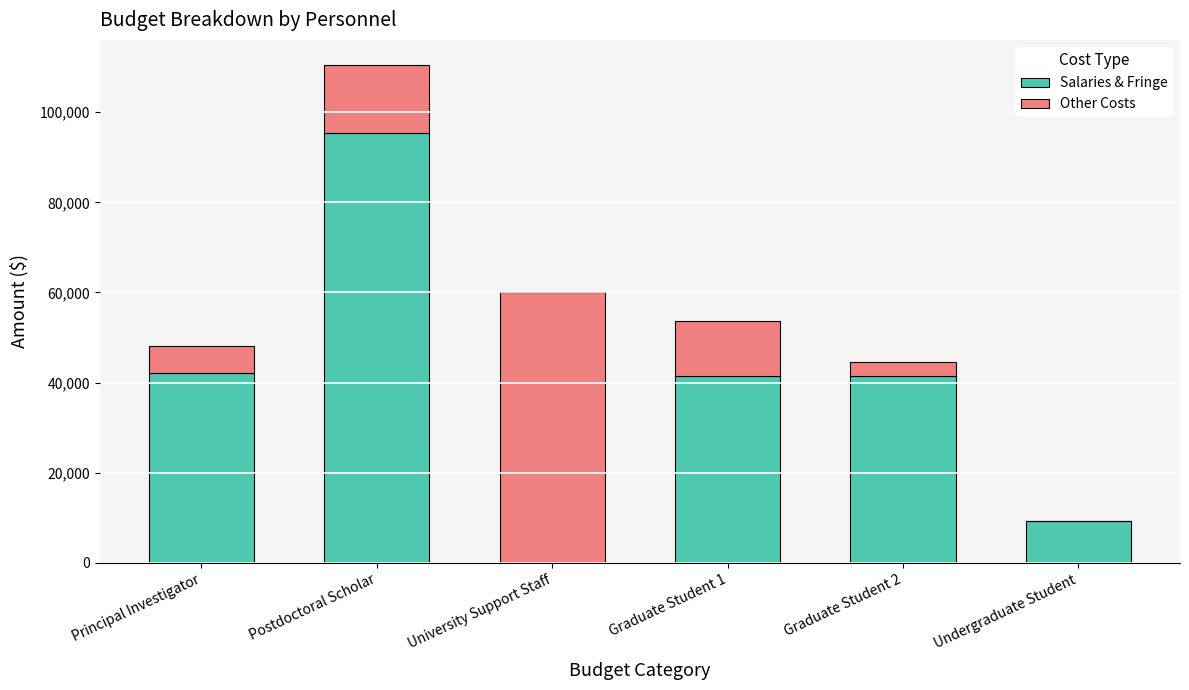

What are all the series names shown in the legend?

Salaries & Fringe, Other Costs